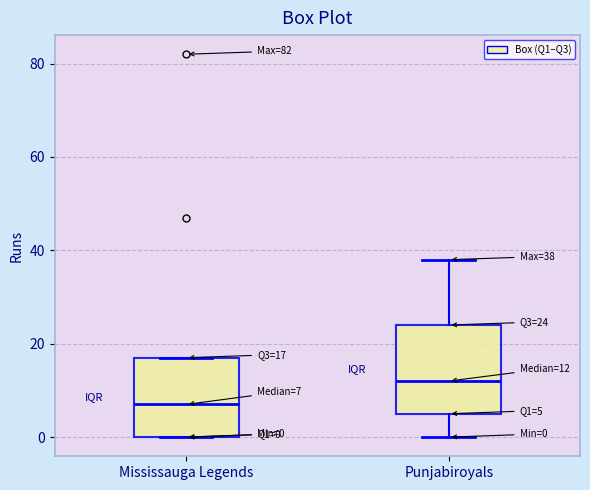

Which box has the highest median line?

Punjabiroyals